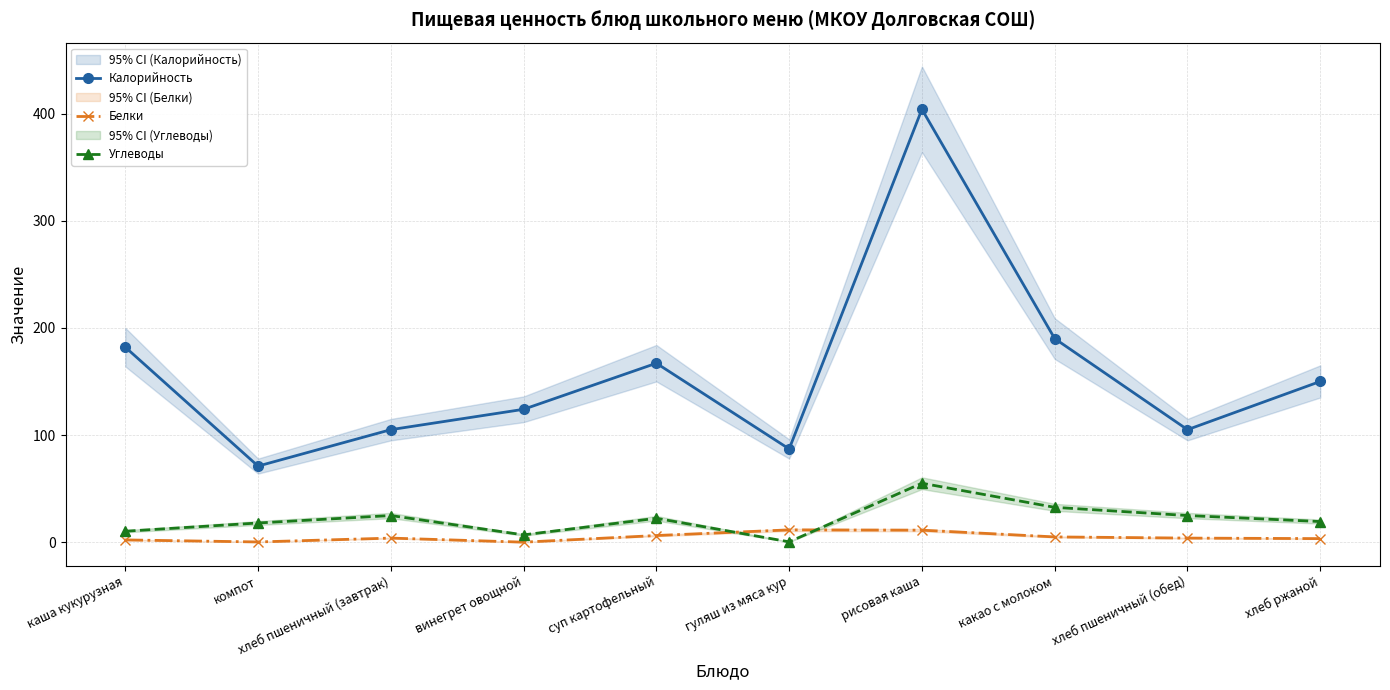

Rank the categories by Белки value from highest to lowest.

гуляш из мяса кур, рисовая каша, суп картофельный, какао с молоком, хлеб пшеничный (завтрак), хлеб пшеничный (обед), хлеб ржаной, каша кукурузная, компот, винегрет овощной